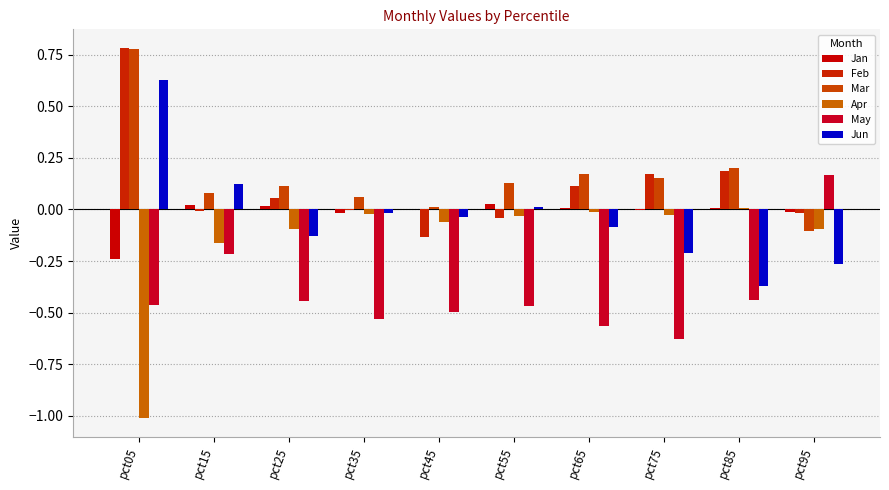

Which series changed the most between pct15 and pct75?

May